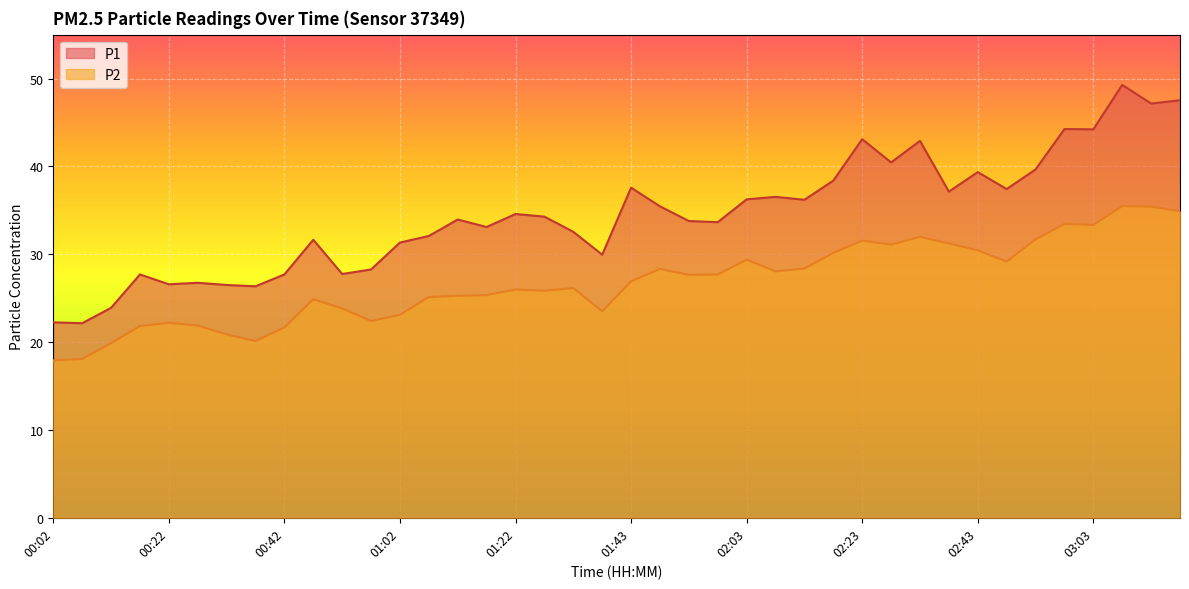

What is the difference between the highest and lowest values at 03:08?

13.8